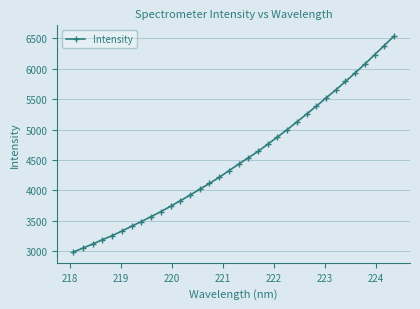

How many series are shown in this chart?

1